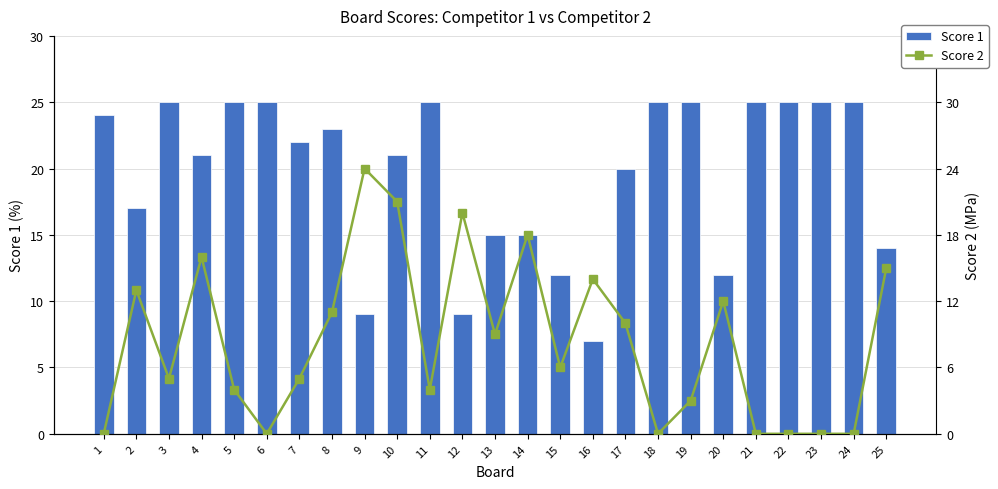

The Score 1 series shows 16 at 22. True or false?

False